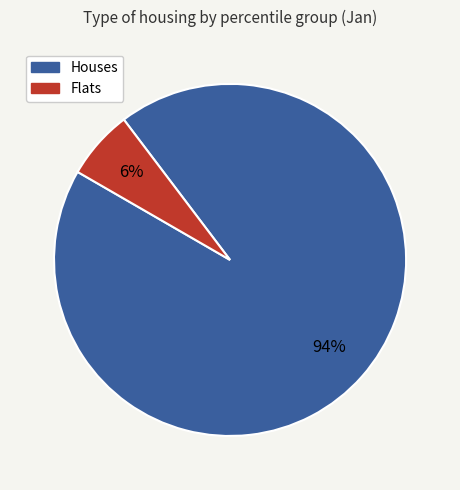

Is there any slice that represents more than half of the pie?

Yes